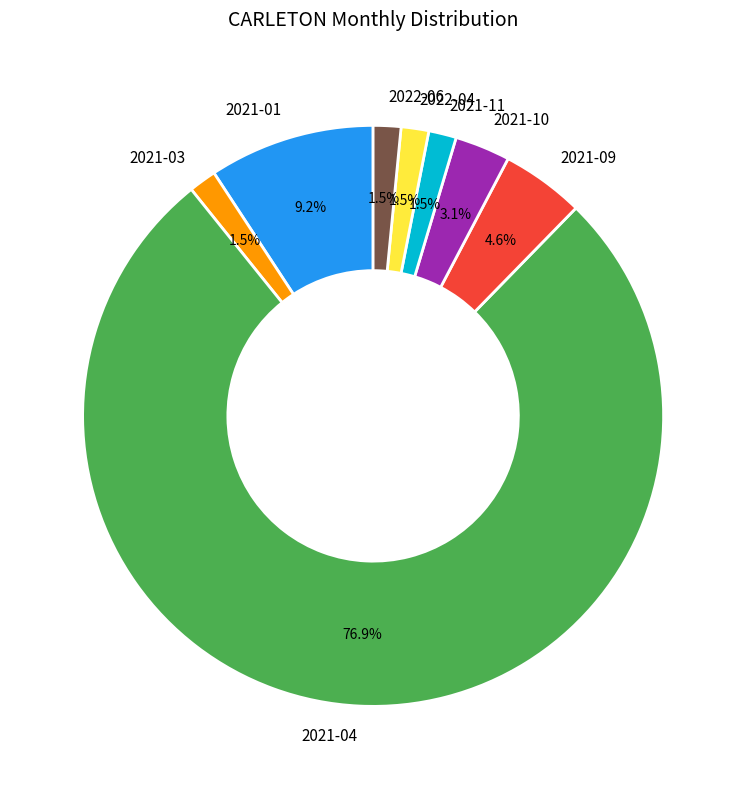

Count the number of slices in the pie.

8